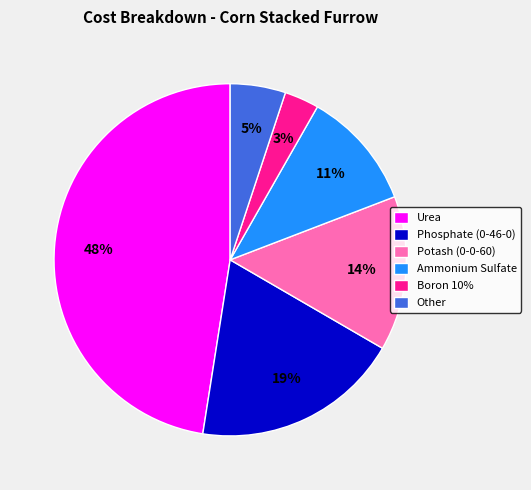

To the nearest percent, what portion does Urea represent?

48%